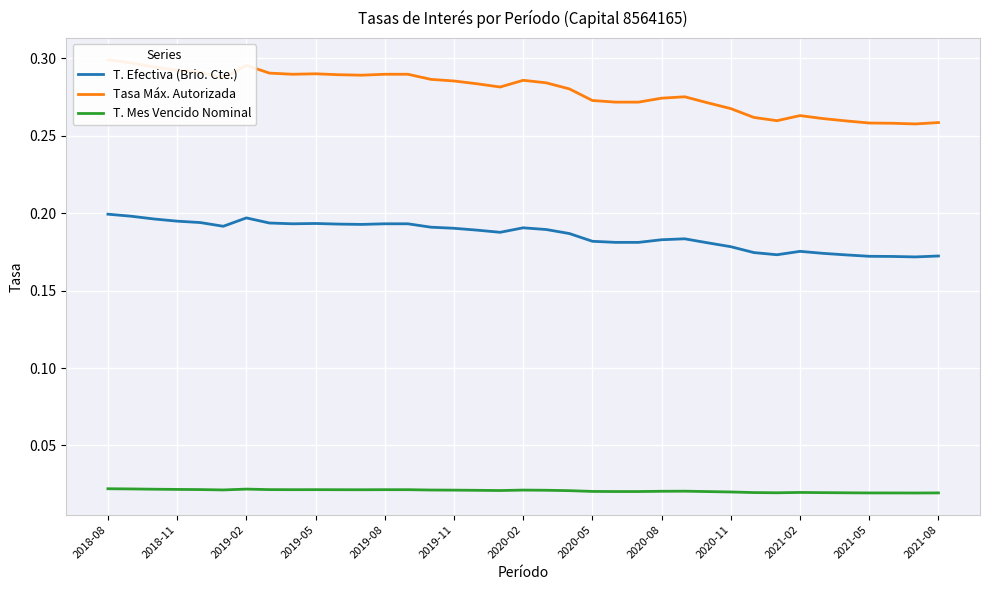

True or false: T. Efectiva (Brio. Cte.) has more than 1 interior local peaks.

True